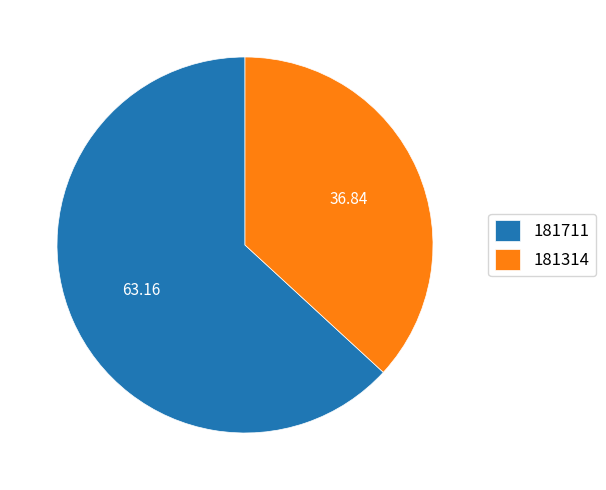

Rank the categories by value from highest to lowest.

181711, 181314